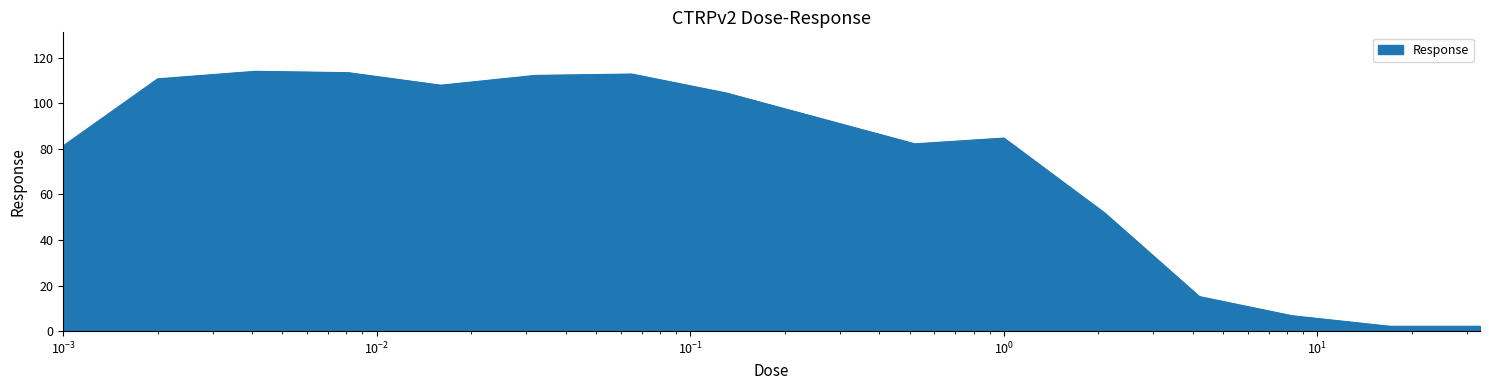

What is the difference between the maximum and minimum values?

111.9